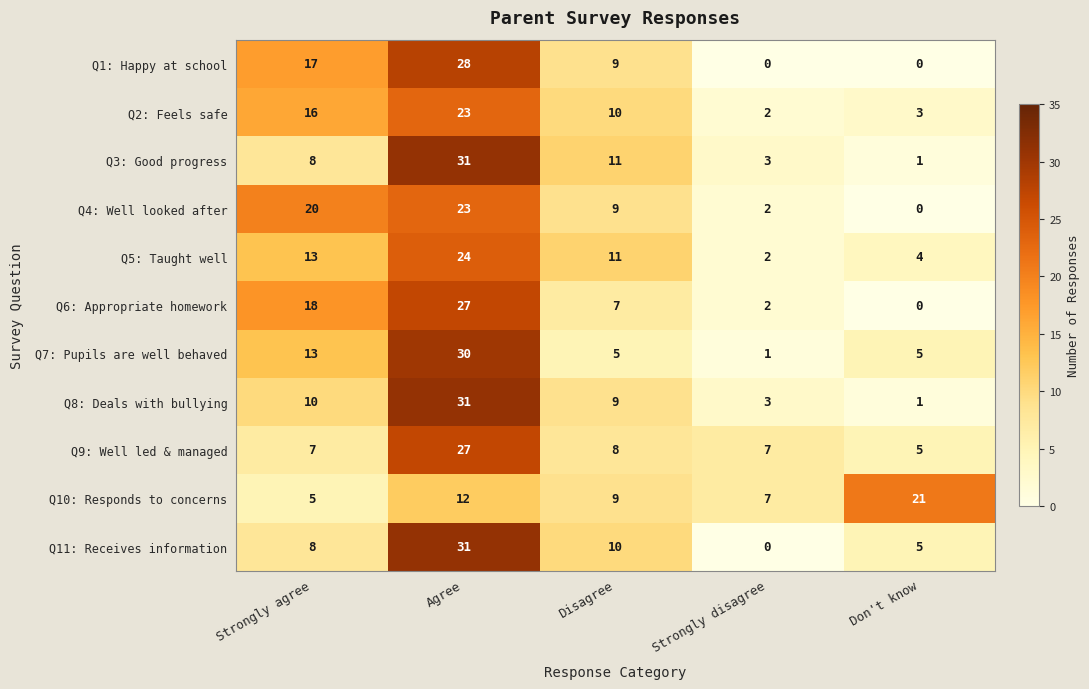

List the labels in order of Q2: Feels safe value, smallest first.

Strongly disagree, Don't know, Disagree, Strongly agree, Agree